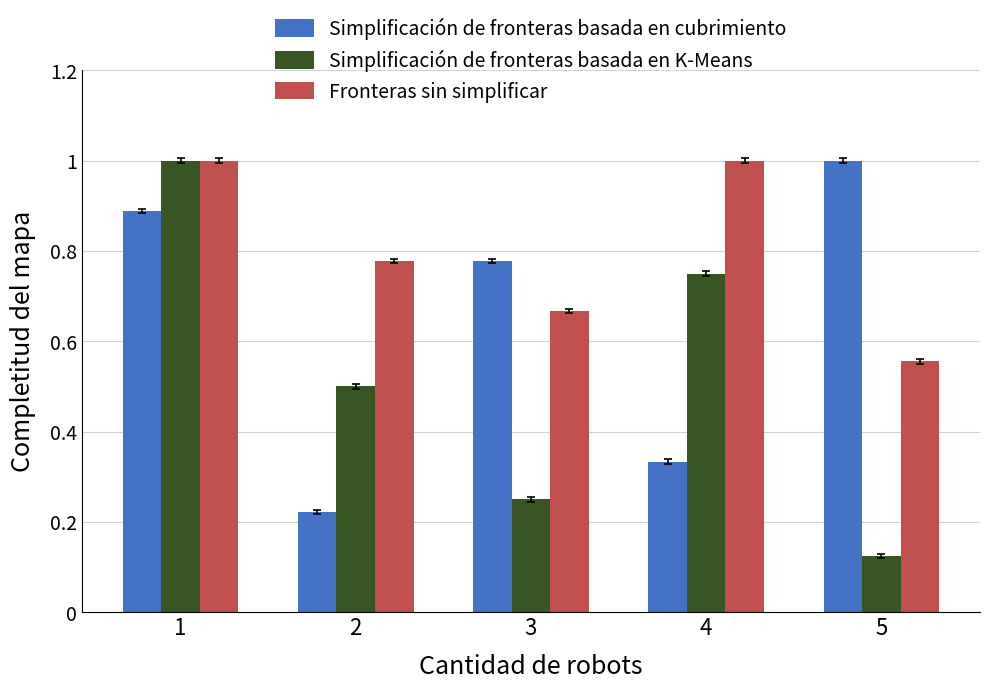

Which label corresponds to the smallest value in the chart?

5